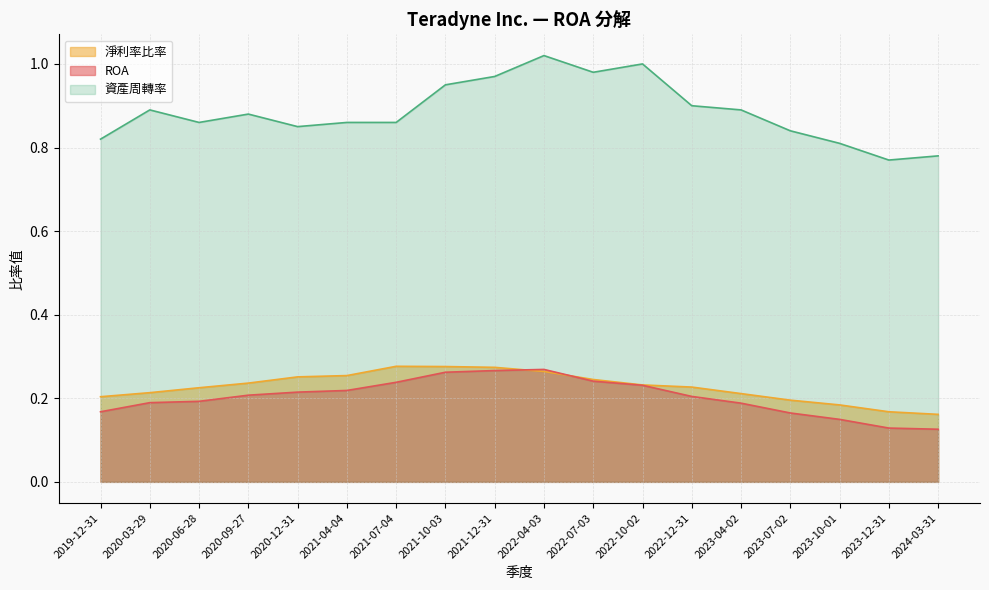

How many lines are shown in the chart?

3